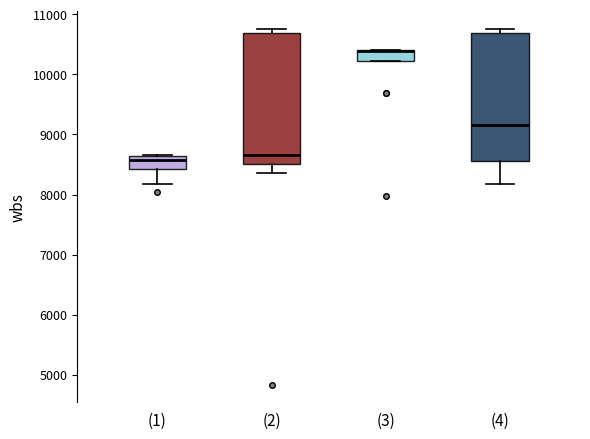

Reading left to right, transcribe this box plot: for each box, give where its median line is, the range the box spans, and where its two whiskers end, as read against the y-axis. The values are not printed on the chart, so give them approximately, as read against the axis.

(1): median 8600 (just below the box's upper edge), box 8400 to 8600, whiskers 8200 to 8700
(2): median 8700, box 8500 to 10700, whiskers 8400 to 10800
(3): median 10400 (drawn on the box's upper edge), box 10200 to 10400, whiskers 10200 to 10400
(4): median 9200, box 8600 to 10700, whiskers 8200 to 10800